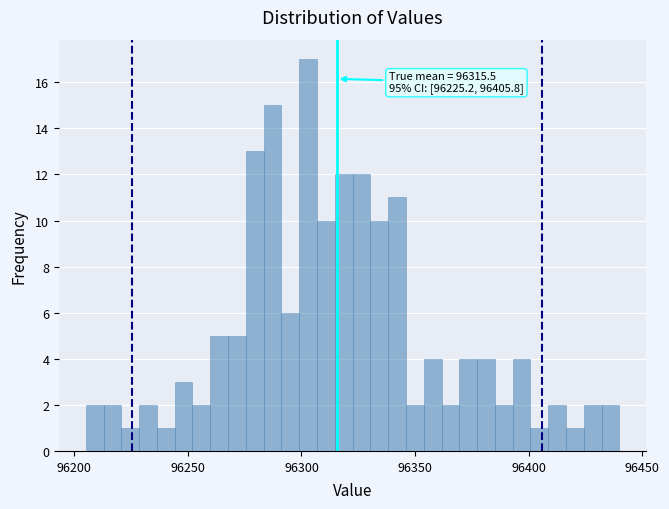

Around what value on the x-axis is the tallest bar? Give the approximate position of its centre, as read against the axis.

96305